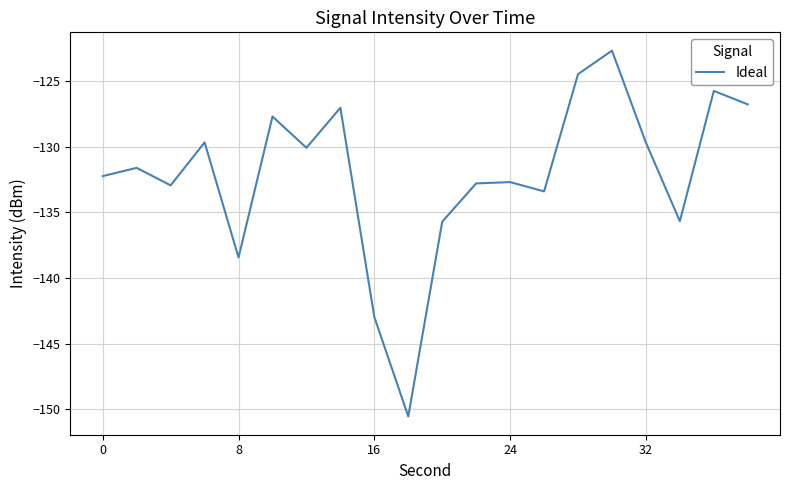

What is the difference between the maximum and minimum values?

27.9